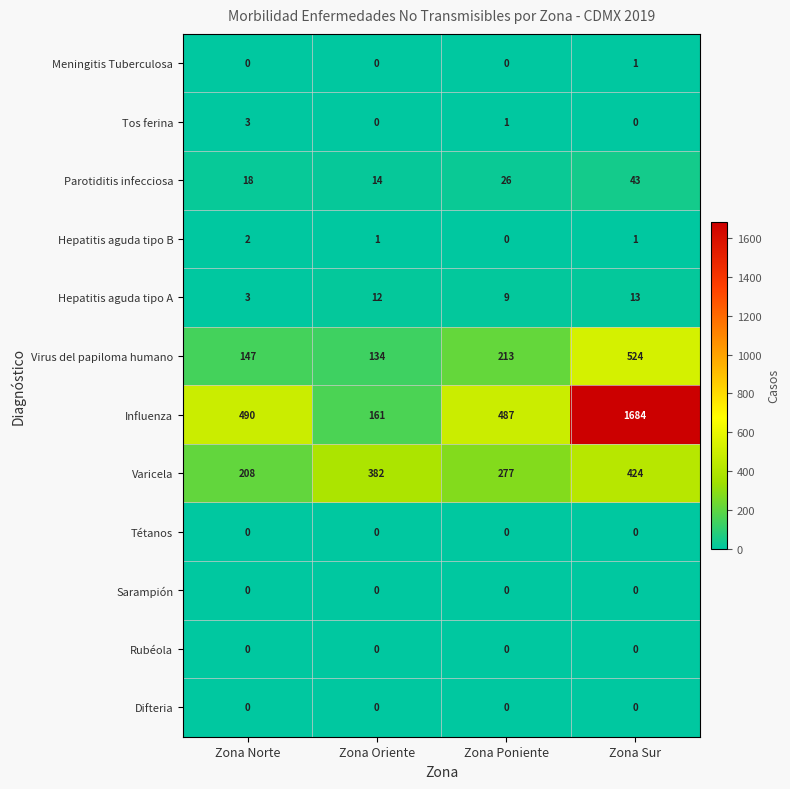

What is the total value across all series at Zona Oriente?

704